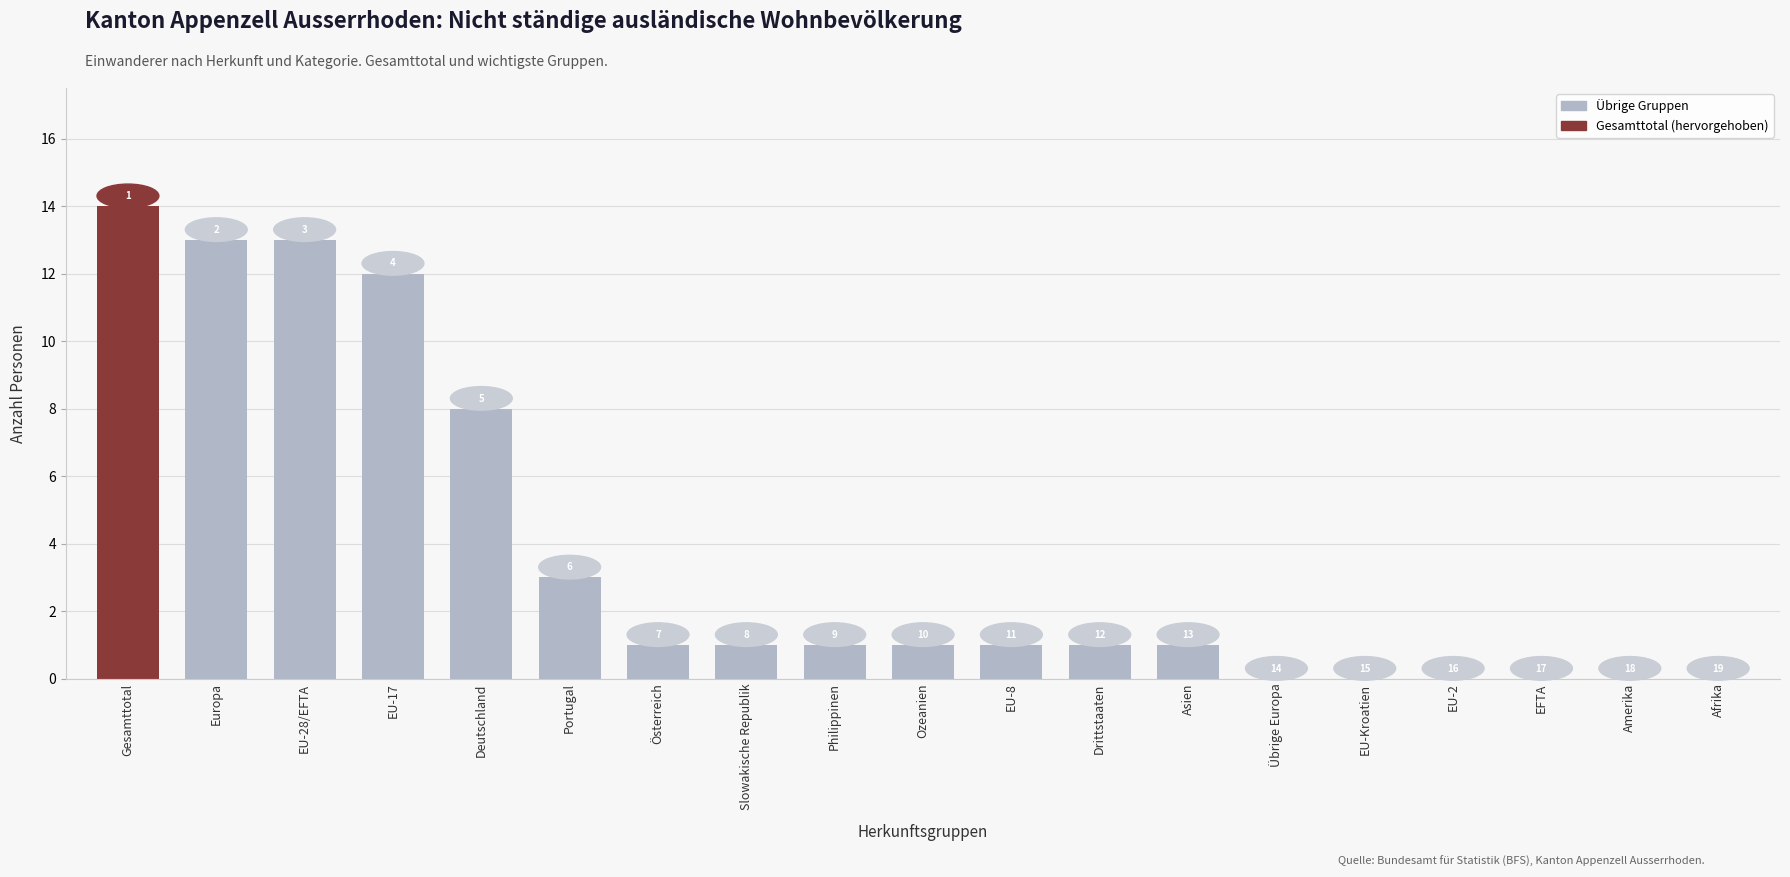

What is the label of the 3rd bar from the left?

EU-28/EFTA